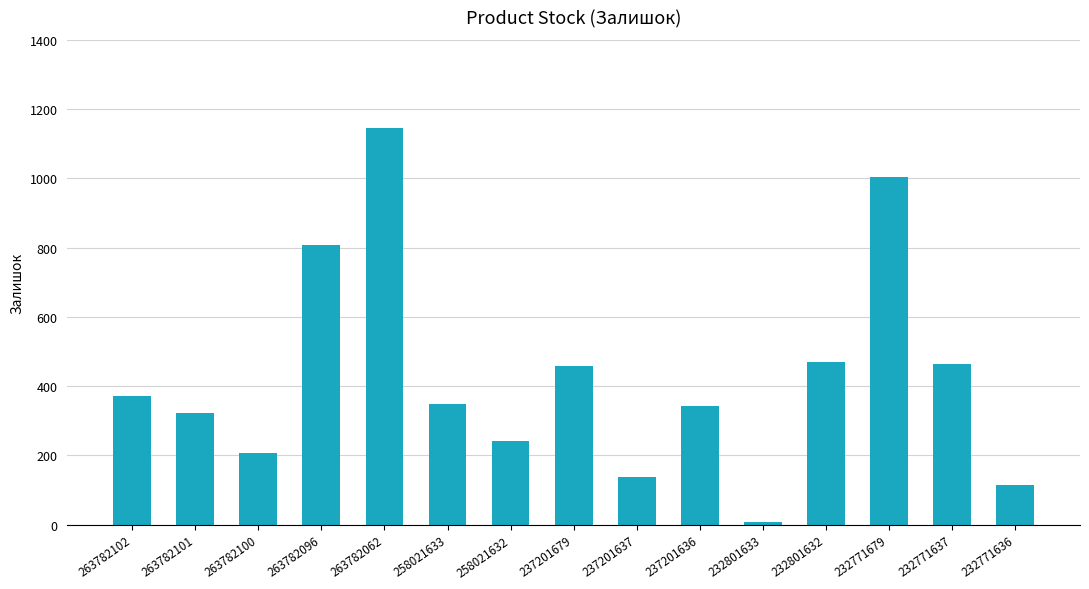

What is the approximate value at 232771636, to the nearest 100?

100